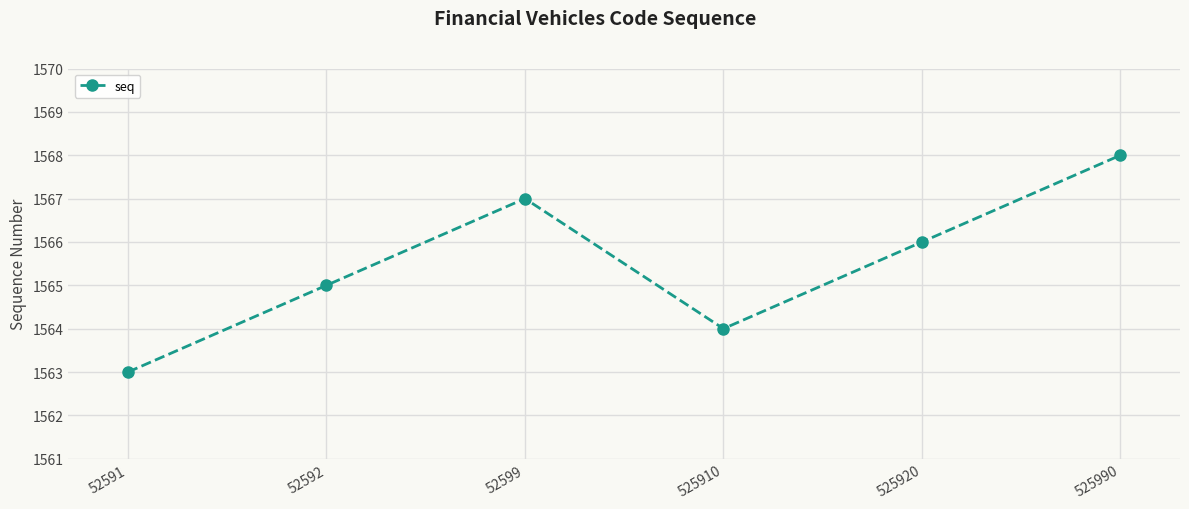

Where is the first local minimum?

525910